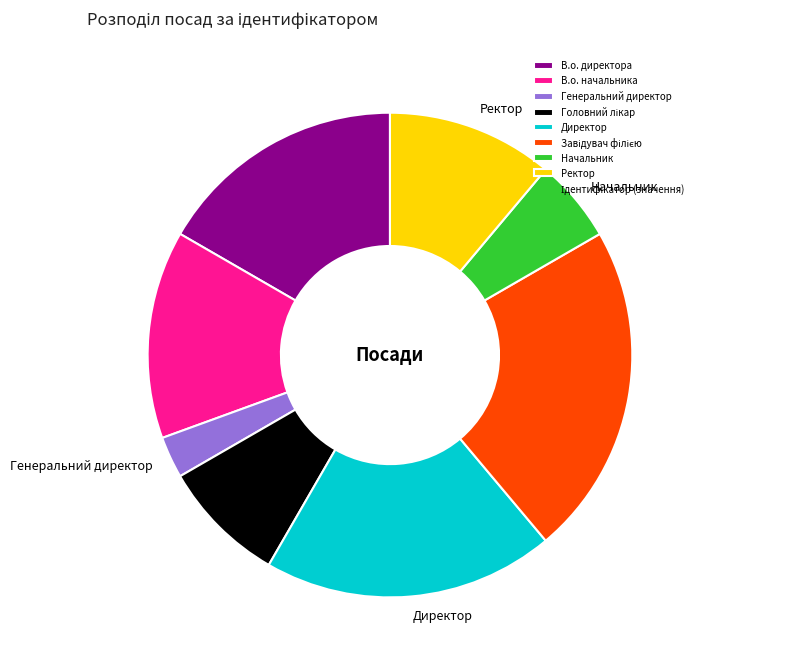

What is the ratio of the value at Начальник to the value at Ректор?

0.5